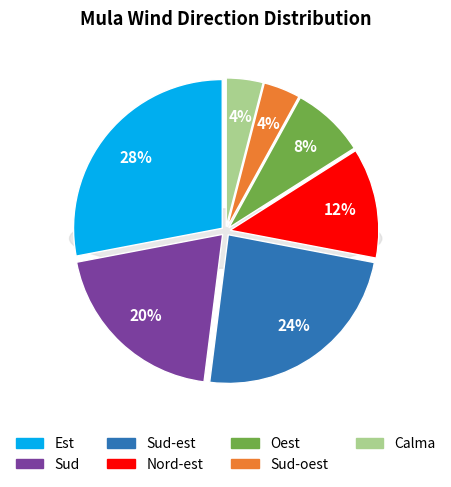

Does any single category account for the majority?

No